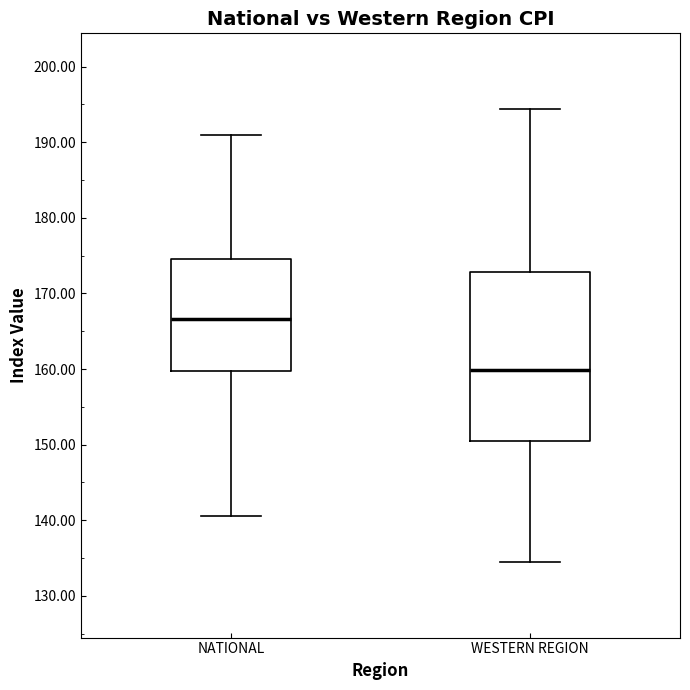

Reading left to right, transcribe this box plot: for each box, give where its median line is, the range the box spans, and where its two whiskers end, as read against the y-axis. The values are not printed on the chart, so give them approximately, as read against the axis.

NATIONAL: median 167, box 160 to 175, whiskers 141 to 191
WESTERN REGION: median 160, box 150 to 173, whiskers 134 to 194